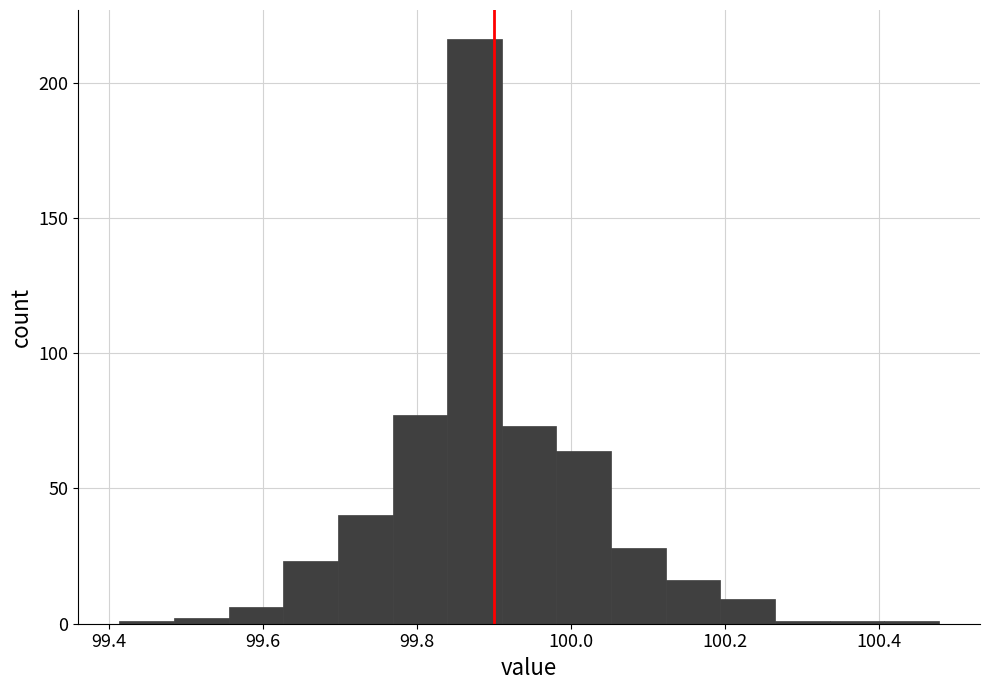

Around what value on the x-axis is the tallest bar? Give the approximate position of its centre, as read against the axis.

99.88